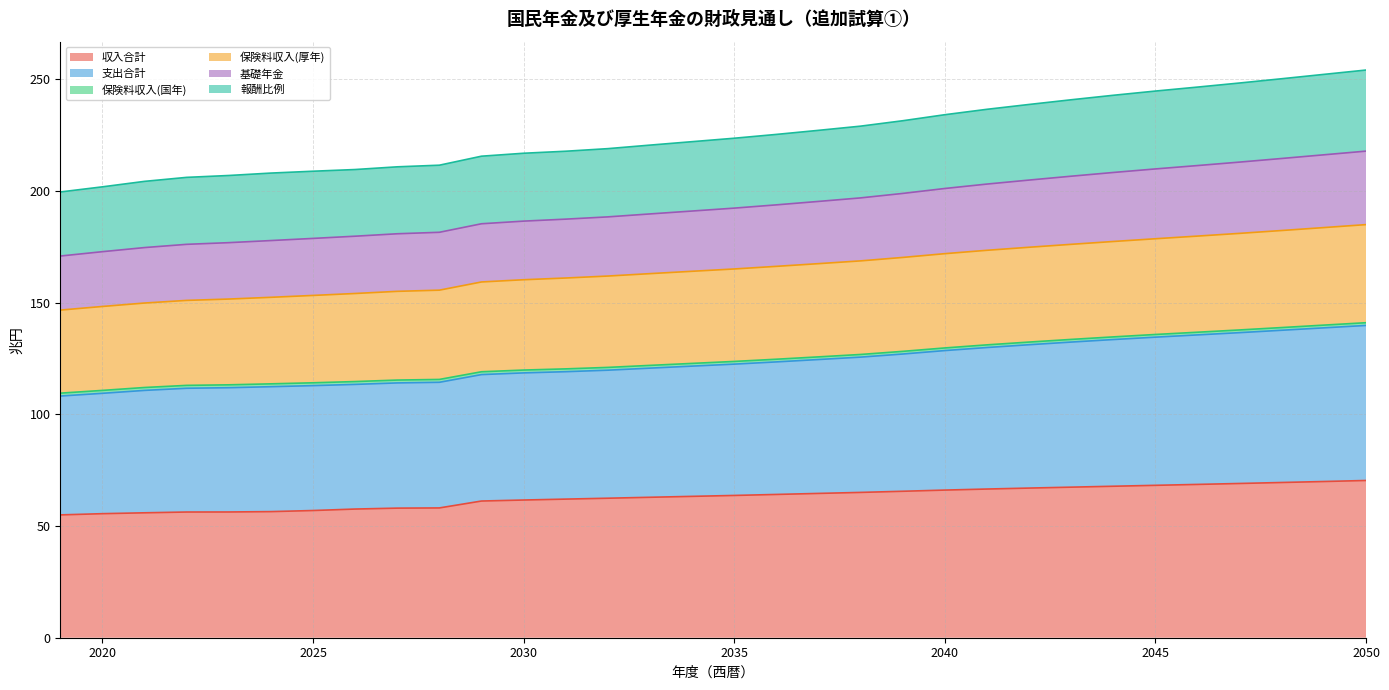

Is it true that 収入合計 equals 26.8 at 2038?

False